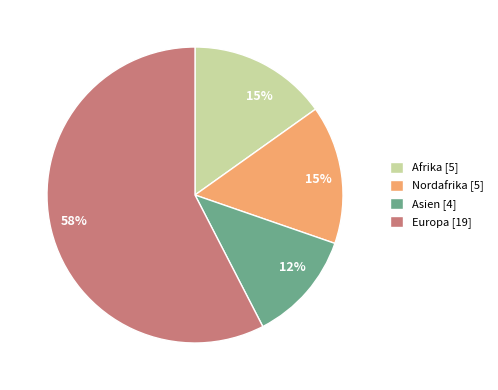

To the nearest percent, what is the combined percentage of Nordafrika [5] and Europa [19]?

73%